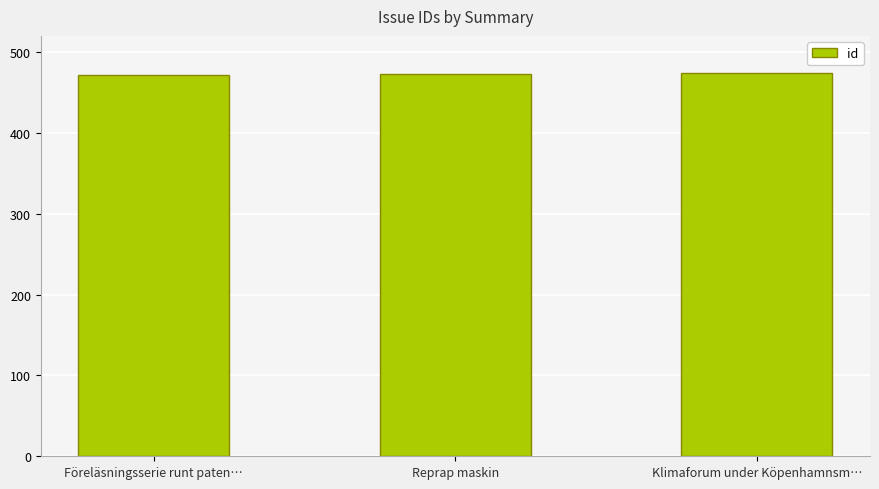

How many bars are there in total?

3